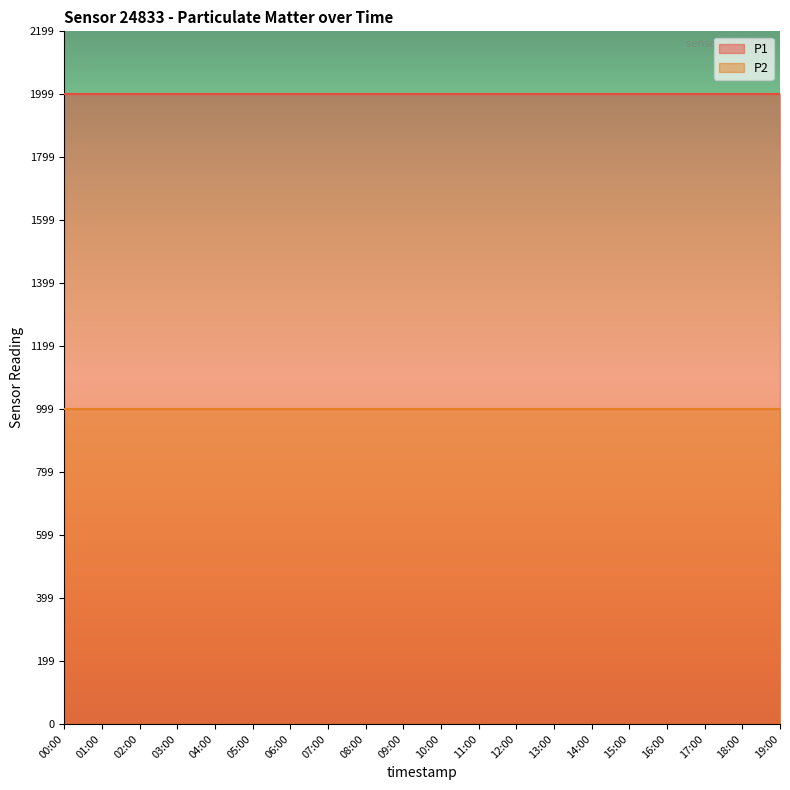

Which category has the lowest value across all series?

00:00